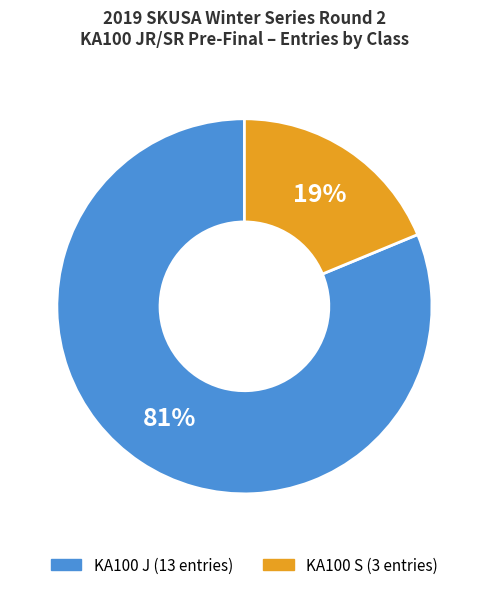

Approximately how many times larger is the value at KA100 J compared to KA100 S?

4.3